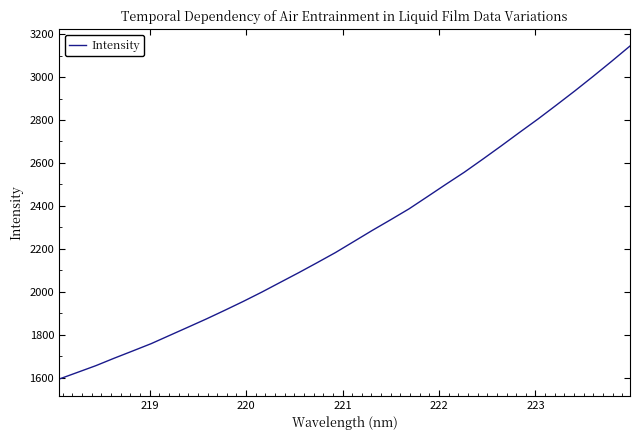

What is the greatest value displayed?

3144.3